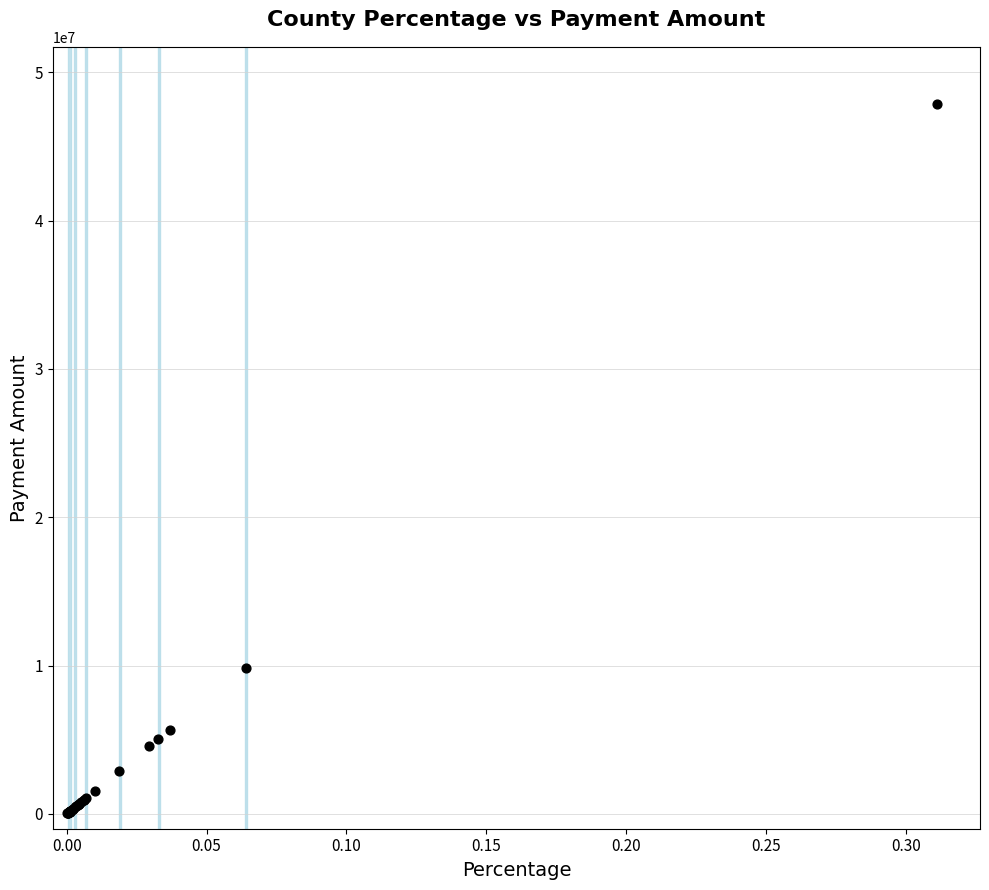

What Y value in the scatter plot is closest to 23955735?

9842598.7